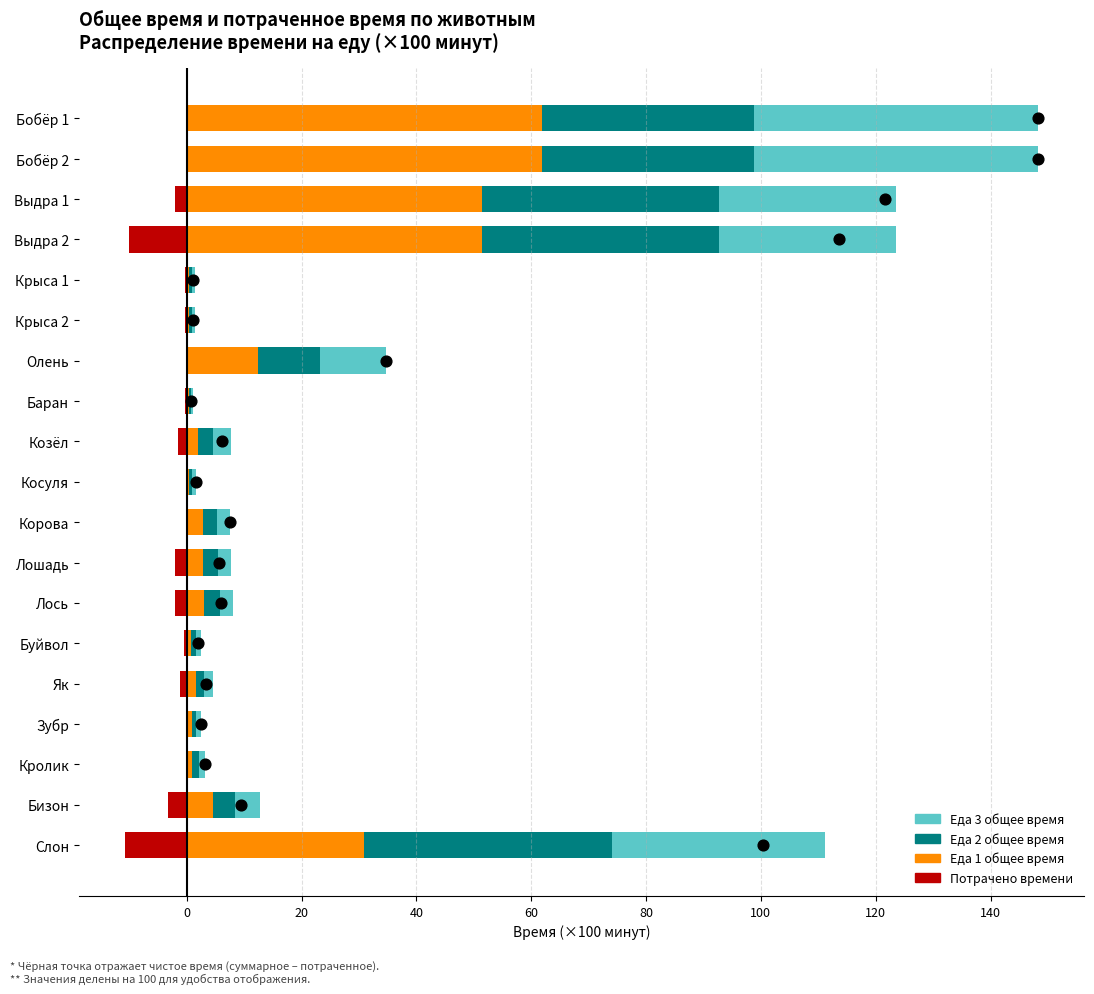

Is the value of Еда 2 общее время at Як greater than the value of Еда 3 общее время at Слон?

No